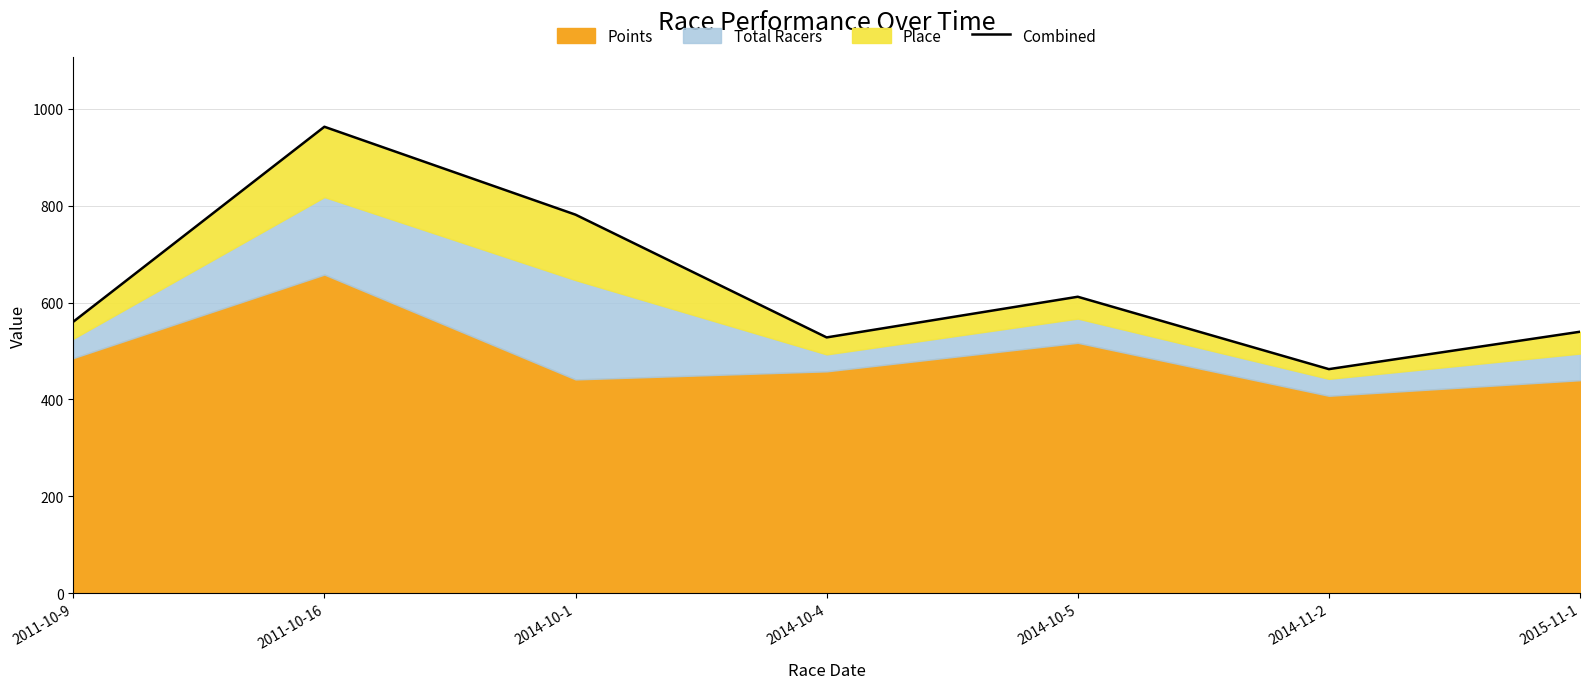

Where is the data nearest to the value 712?

2014-10-1